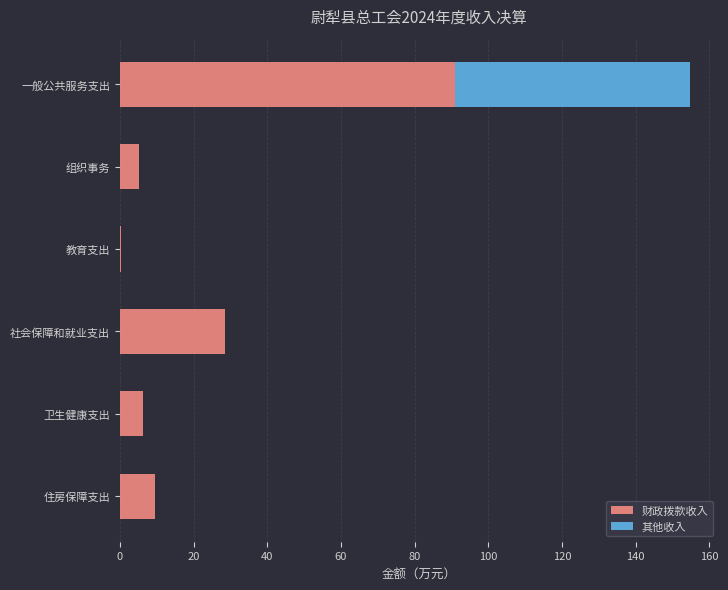

Is it true that 财政拨款收入 equals 9.4 at 住房保障支出?

True